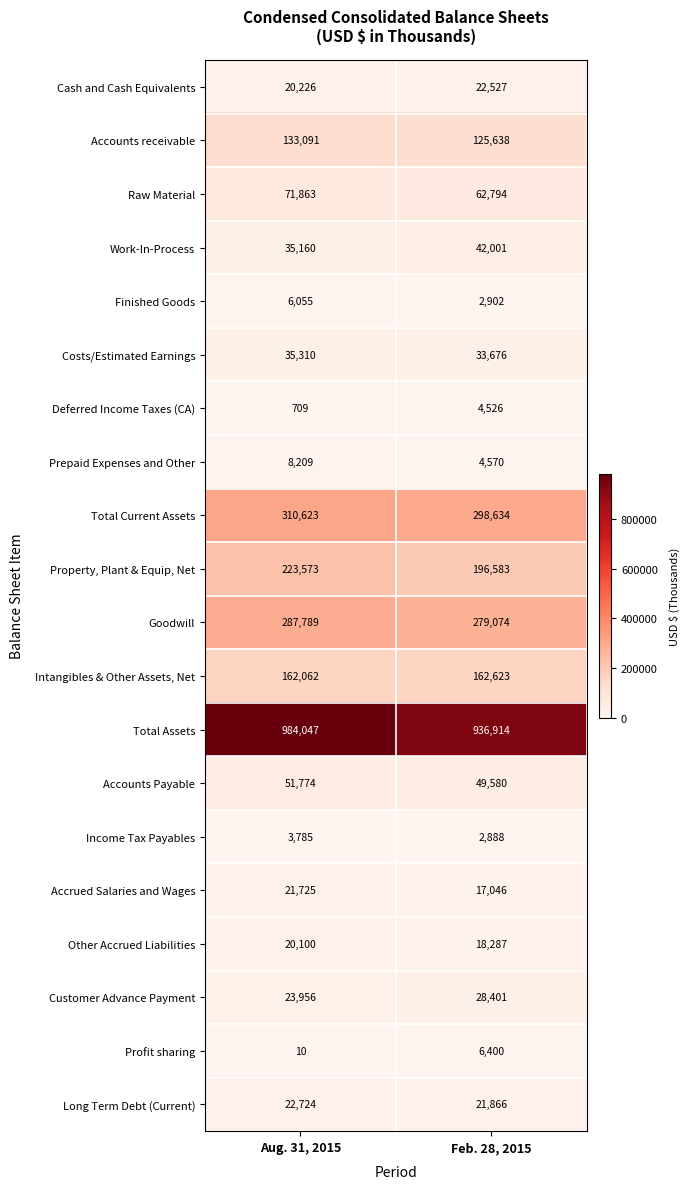

What is the total value across all series at Feb. 28, 2015?

2316930